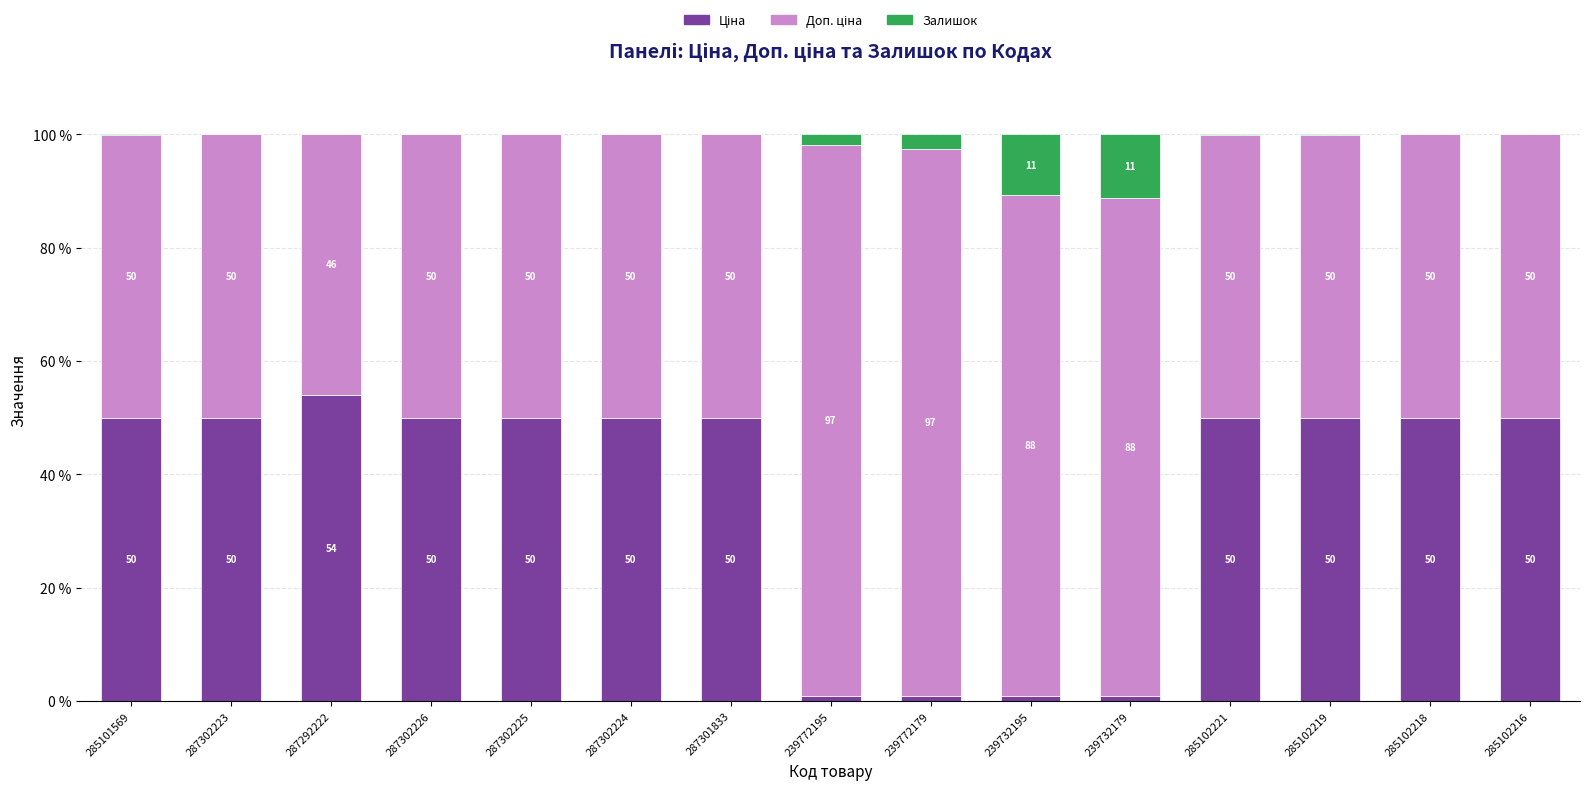

What is the total value across all series at 239732179?

100.0